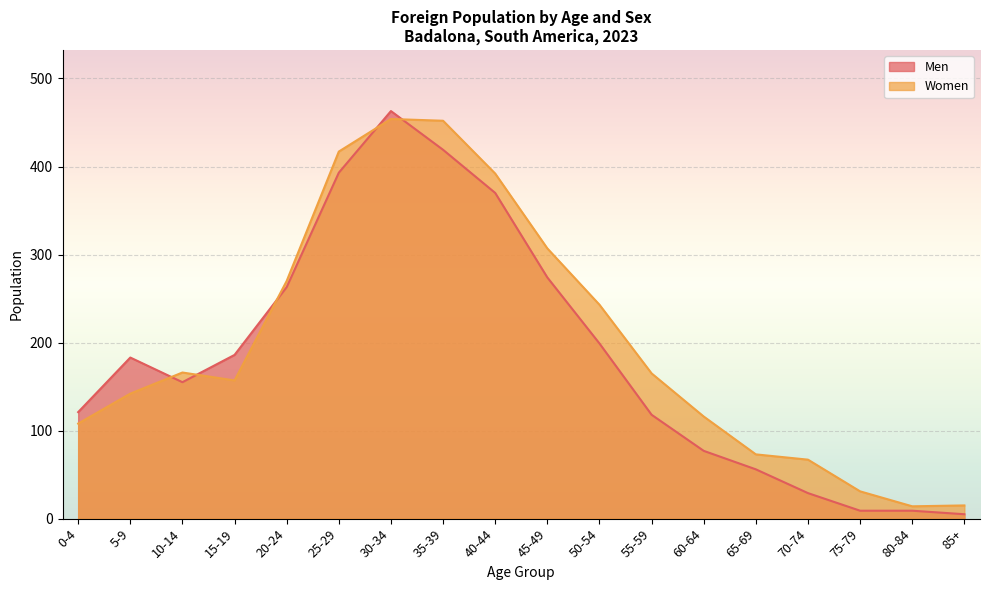

Rank the series at 70-74 from highest to lowest value.

Women, Men